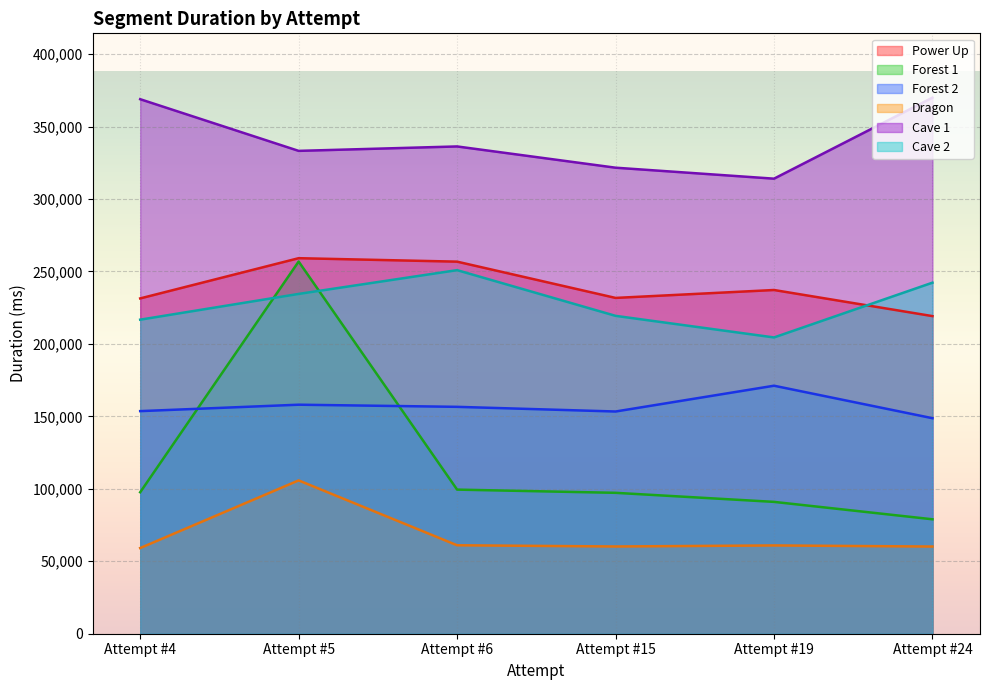

What is the difference between the Forest 2 values at Attempt #19 and Attempt #6?

14576